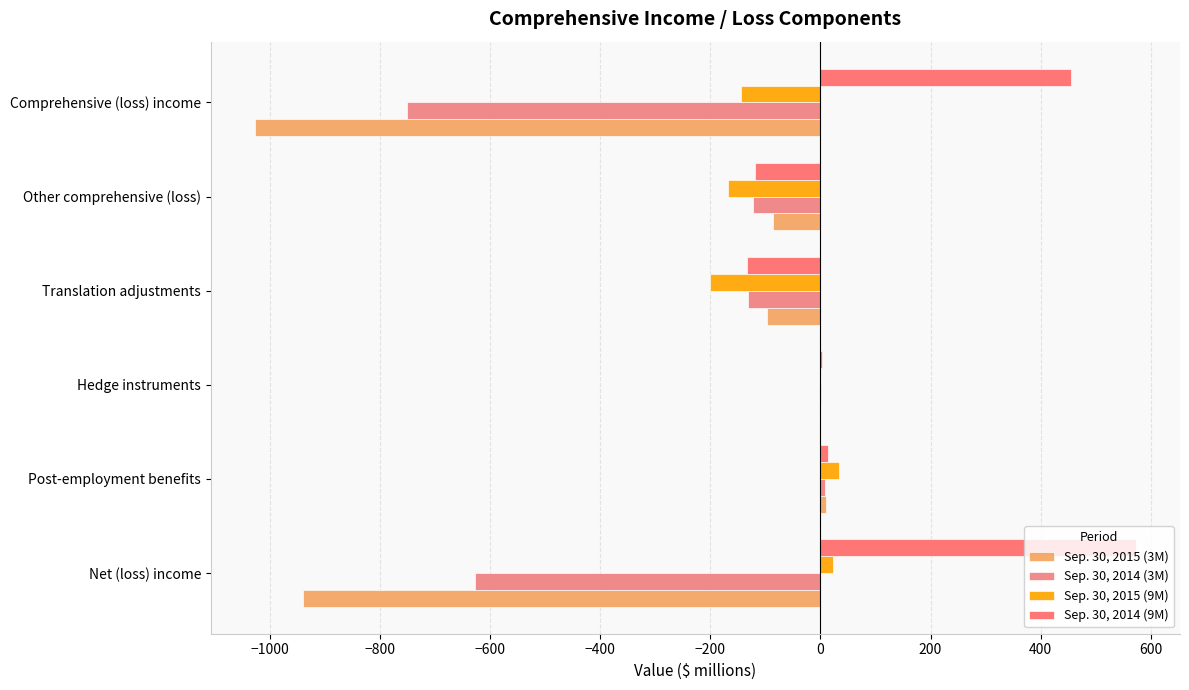

Rank the series by their maximum value, from highest to lowest.

Sep. 30, 2014 (9M), Sep. 30, 2015 (9M), Sep. 30, 2015 (3M), Sep. 30, 2014 (3M)